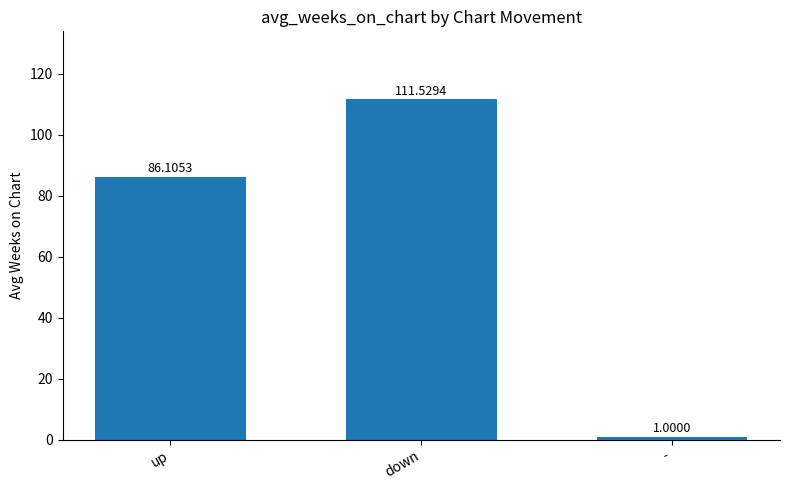

Rank the categories by value from lowest to highest.

-, up, down